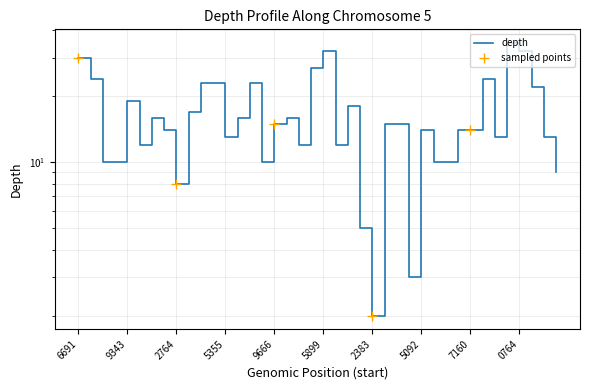

Rank the categories by value from highest to lowest.

63090681, 63075899, 63090764, 63056691, 63074625, 63057813, 63087692, 63063247, 63064816, 63067332, 63090799, 63059343, 63080323, 63063228, 63062125, 63067002, 63073308, 63069666, 63082471, 63082745, 63062524, 63085092, 63087159, 63087160, 63065355, 63090465, 63090898, 63059782, 63073309, 63079382, 63058033, 63058035, 63068831, 63086994, 63086996, 63091167, 63062764, 63082365, 63083023, 63082383